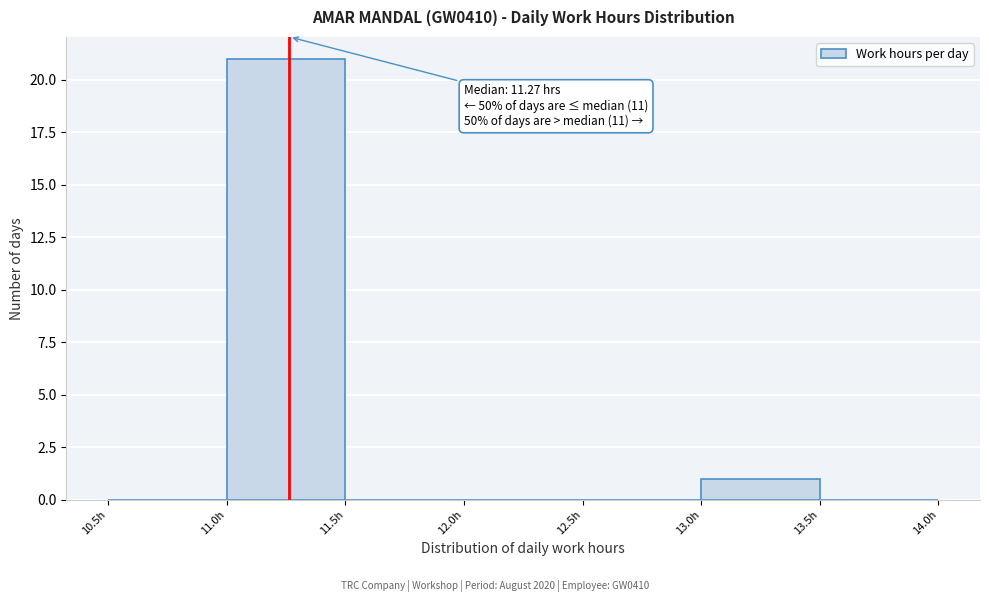

Over which range of the x-axis is the bar tallest?

11.0 to 11.5